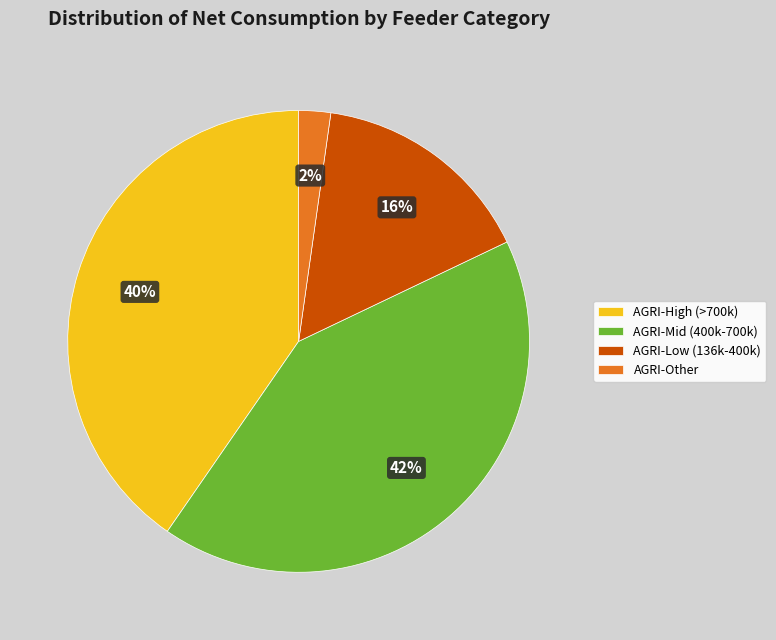

How many segments does this pie chart have?

4